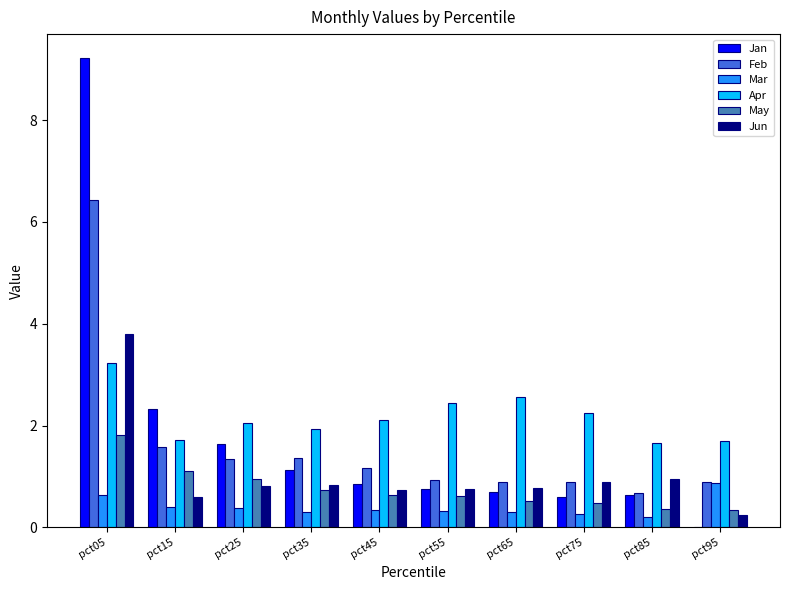

Between pct15 and pct65, which series saw the biggest shift?

Jan